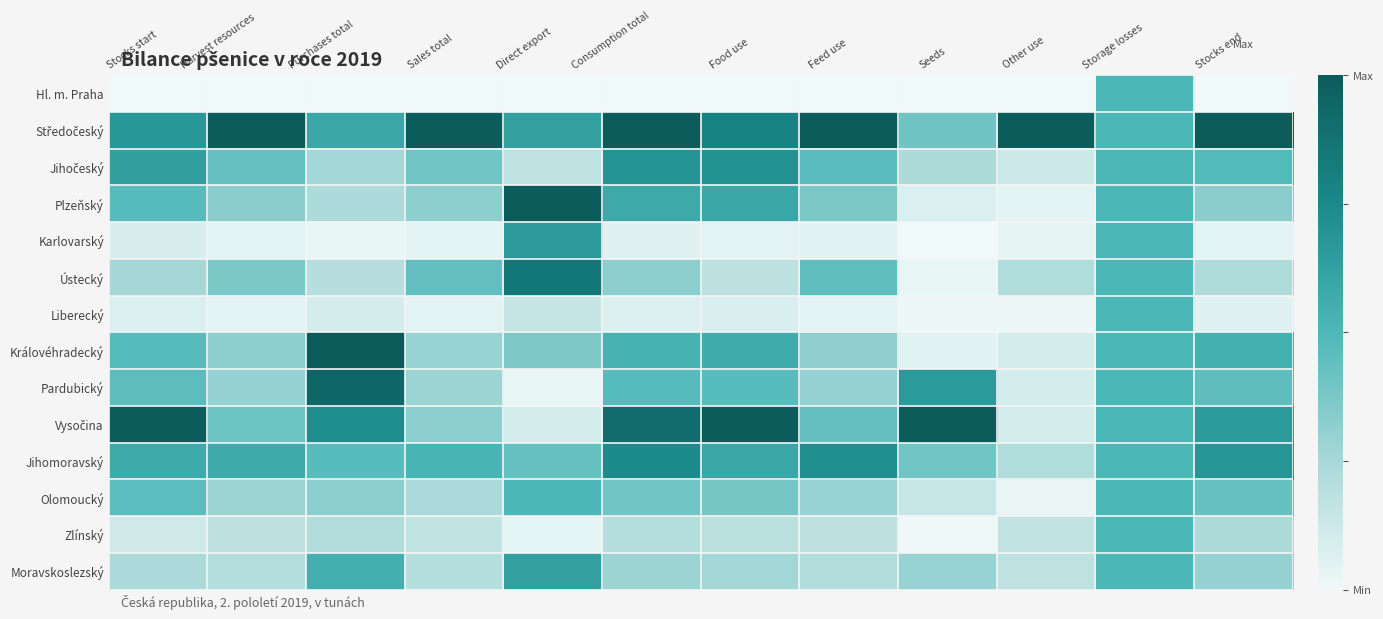

Between Direct export and Consumption total, which series saw the biggest shift?

Vysočina